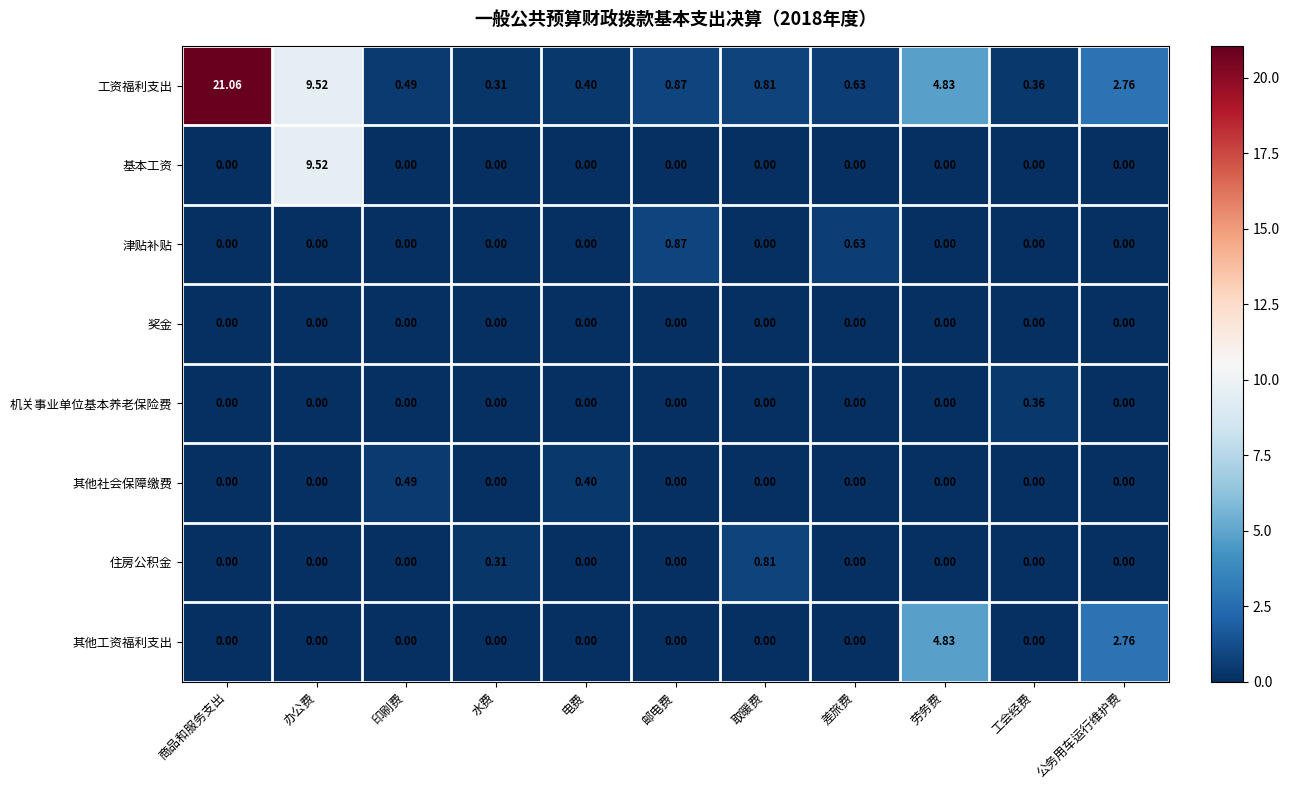

Which category has the highest value across all series?

商品和服务支出